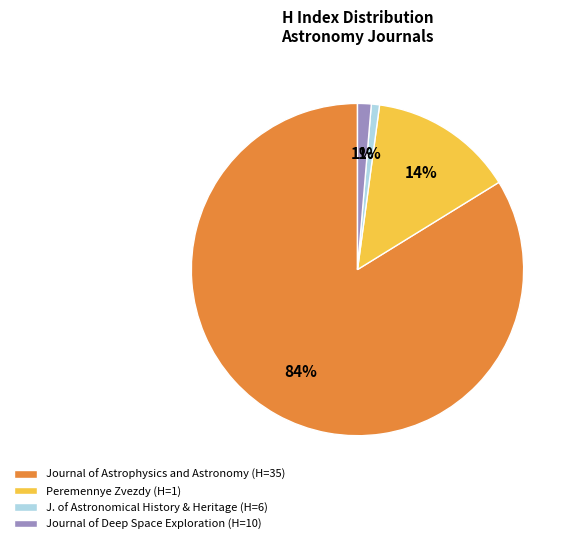

Between Journal of Astrophysics and Astronomy (H=35) and Peremennye Zvezdy (H=1), which is larger?

Journal of Astrophysics and Astronomy (H=35)